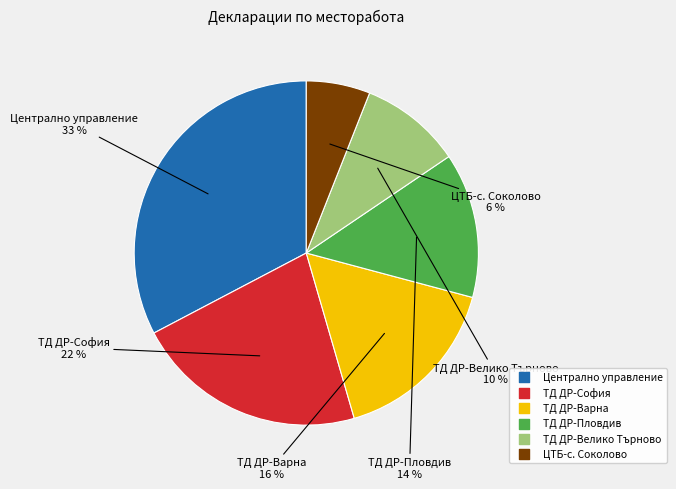

Between ТД ДР-Велико Търново and Централно управление, which is larger?

Централно управление